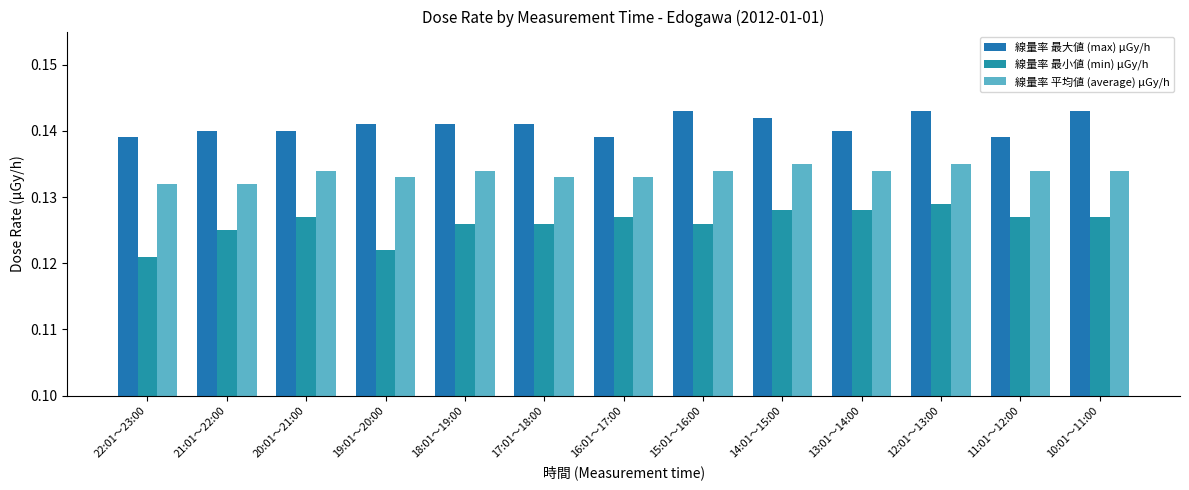

List the labels in order of 線量率 最大値 (max) μGy/h value, largest first.

15:01～16:00, 12:01～13:00, 10:01～11:00, 14:01～15:00, 19:01～20:00, 18:01～19:00, 17:01～18:00, 21:01～22:00, 20:01～21:00, 13:01～14:00, 22:01～23:00, 16:01～17:00, 11:01～12:00